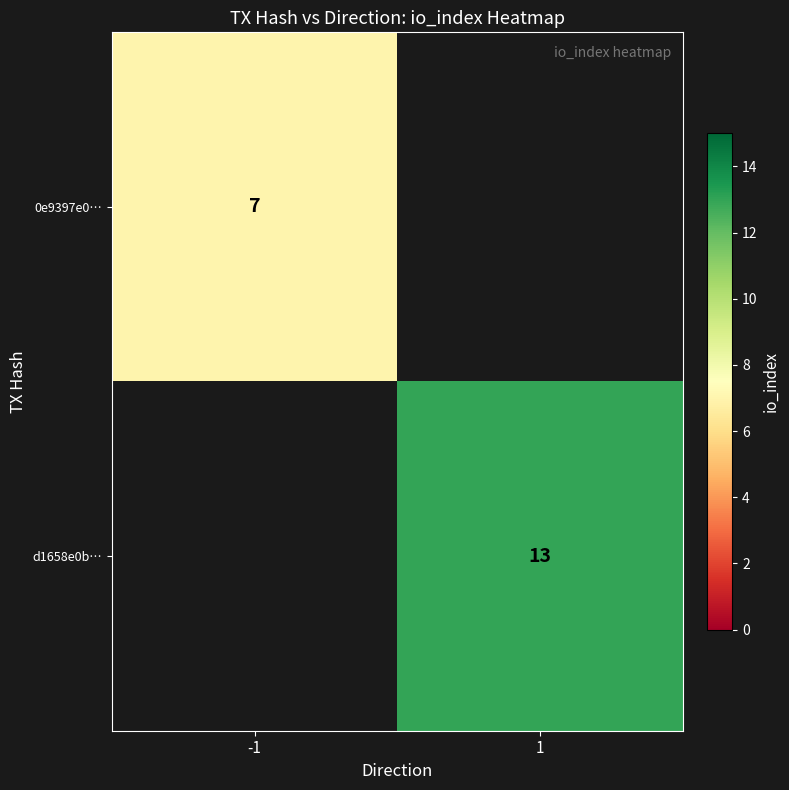

At how many categories does at least one series exceed 9?

1